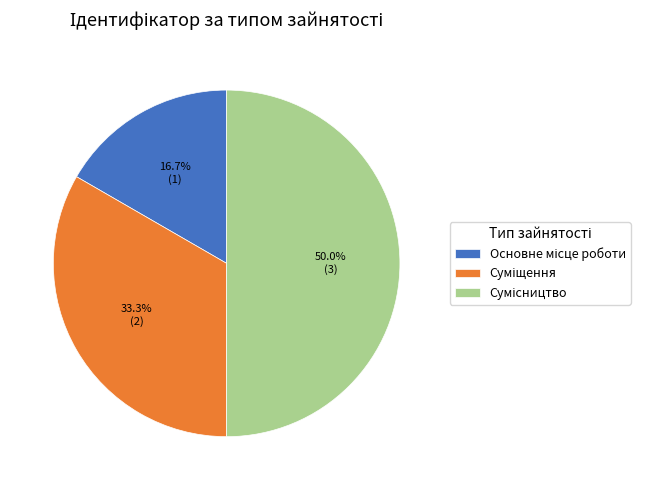

Rank the categories by value from highest to lowest.

Сумісництво, Суміщення, Основне місце роботи